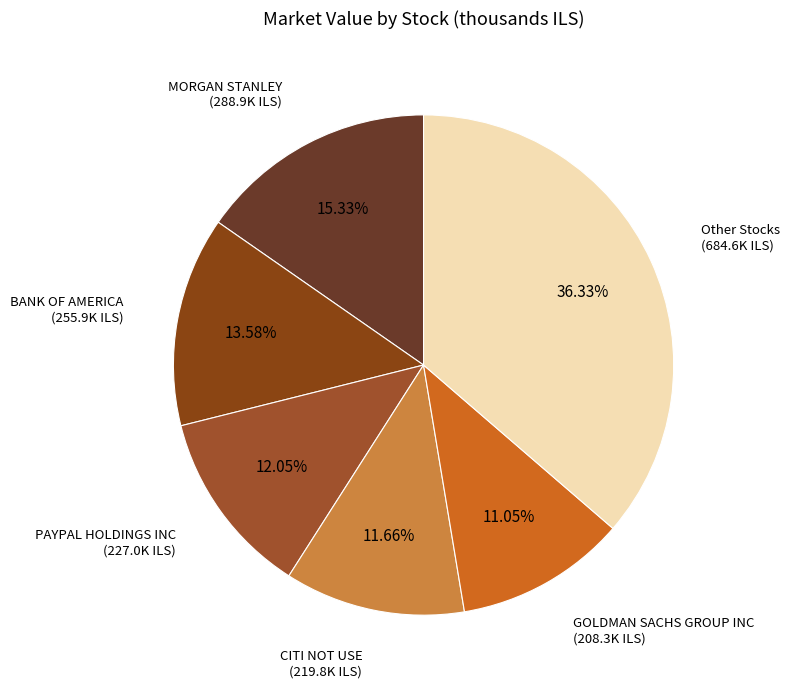

To the nearest percent, what is the average slice percentage?

17%